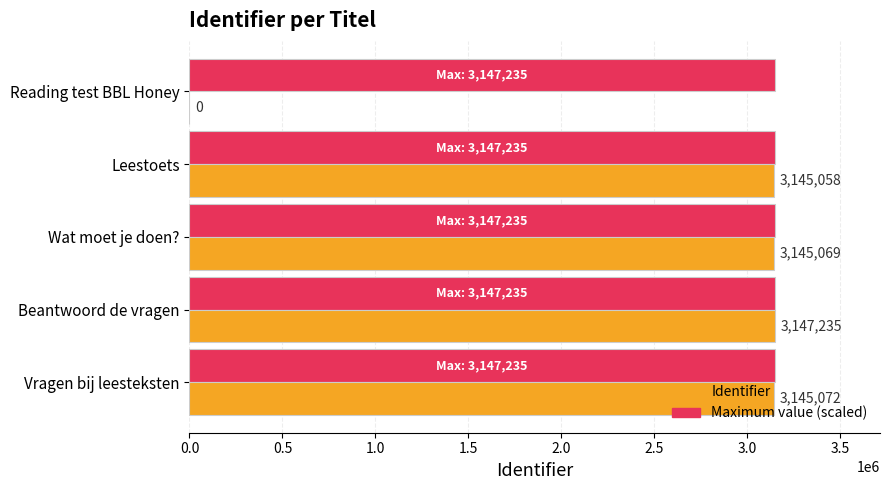

What is the maximum value for Identifier?

3147235